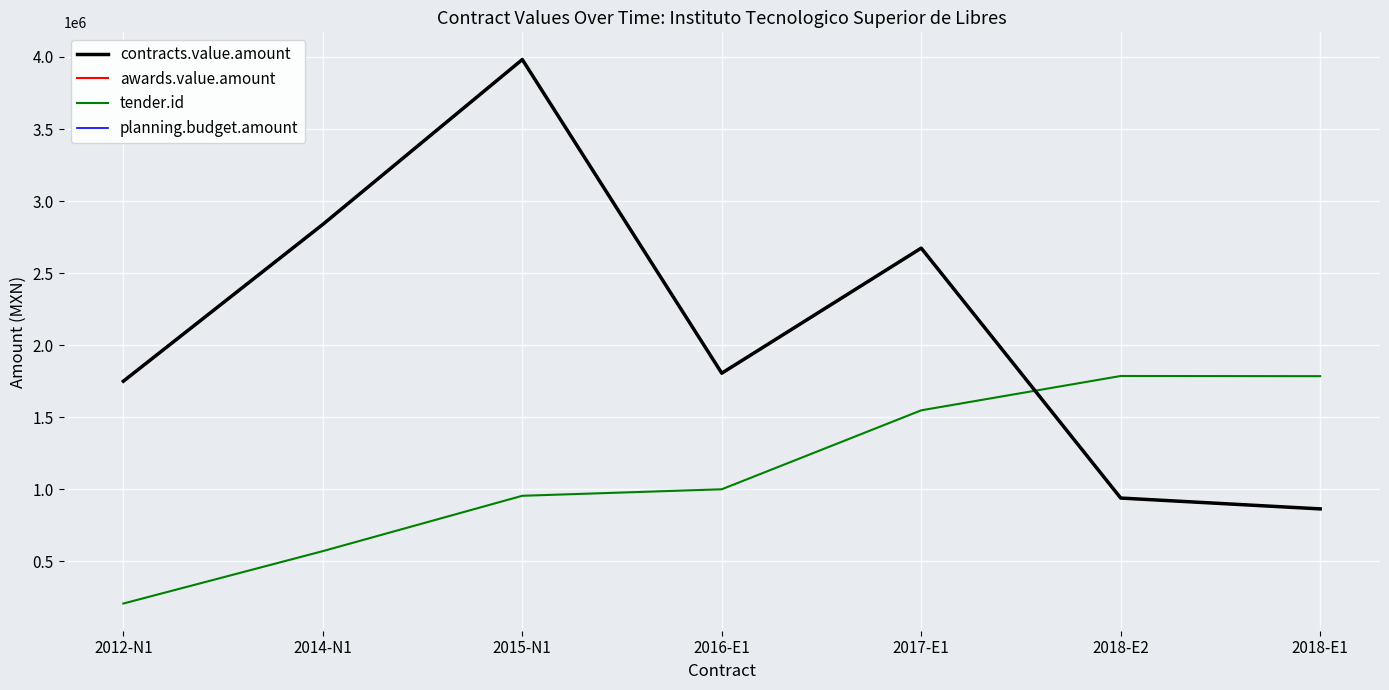

Reading left to right, transcribe all the data shown in this chart.

contracts.value.amount: 2012-N1=1750000.0	2014-N1=2838048.7	2015-N1=3982158.3	2016-E1=1805501.9	2017-E1=2673503.6	2018-E2=939091.7	2018-E1=863793.1
awards.value.amount: 2012-N1=1750000.0	2014-N1=2838048.7	2015-N1=3982158.3	2016-E1=1805501.9	2017-E1=2673503.6	2018-E2=939091.7	2018-E1=863793.1
tender.id: 2012-N1=207137.0	2014-N1=570752.0	2015-N1=954779.0	2016-E1=999941.0	2017-E1=1547877.0	2018-E2=1786104.0	2018-E1=1784876.0
planning.budget.amount: 2012-N1=1750000.0	2014-N1=2838048.7	2015-N1=3982158.3	2016-E1=1805501.9	2017-E1=2673503.6	2018-E2=939091.7	2018-E1=863793.1